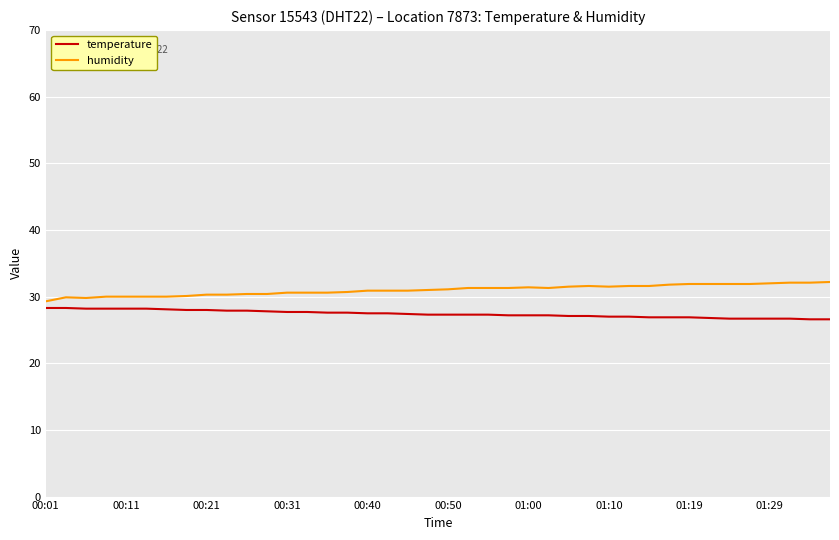

Does the chart display data point markers on the line(s)?

No